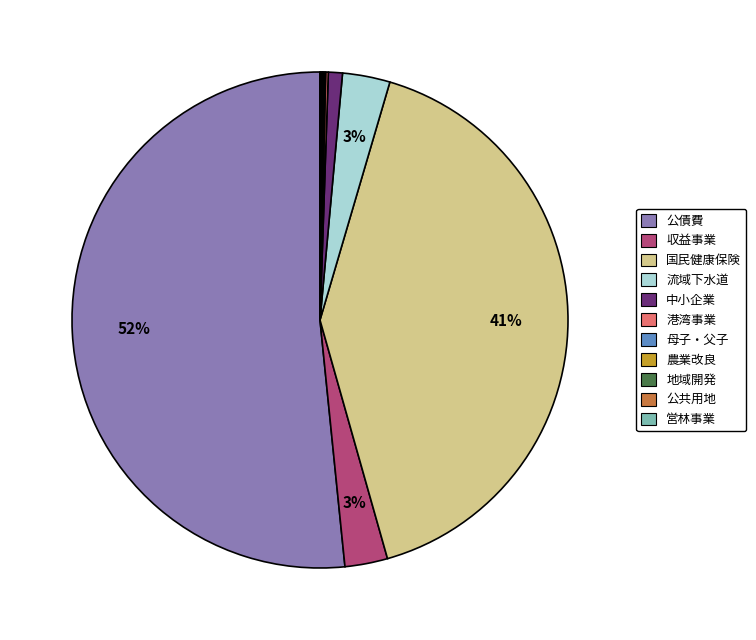

To the nearest percent, what is the difference between the largest and smallest slice percentages?

52%